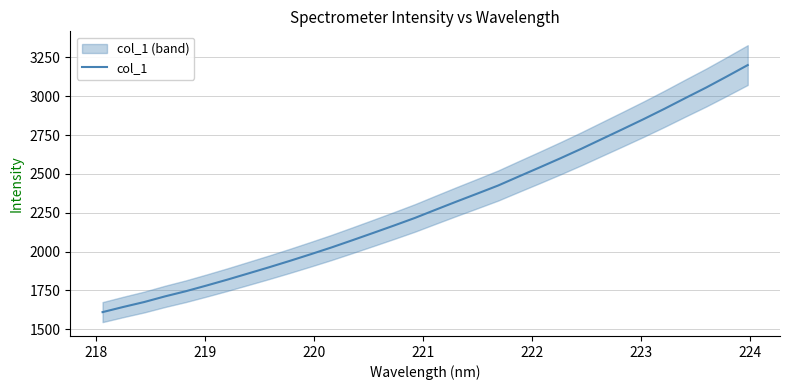

What is the maximum value for col_1?

3200.9